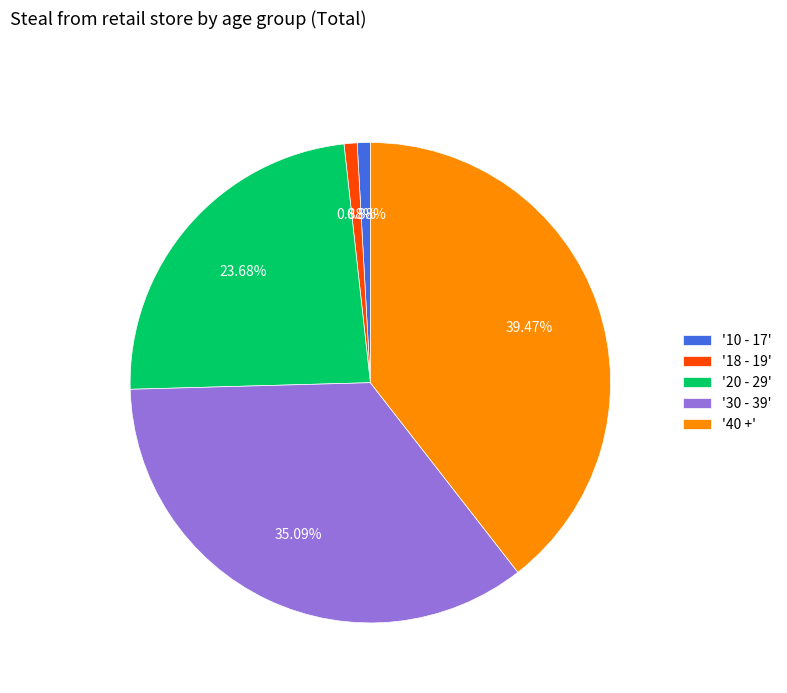

Between '30 - 39' and '40 +', which is larger?

'40 +'